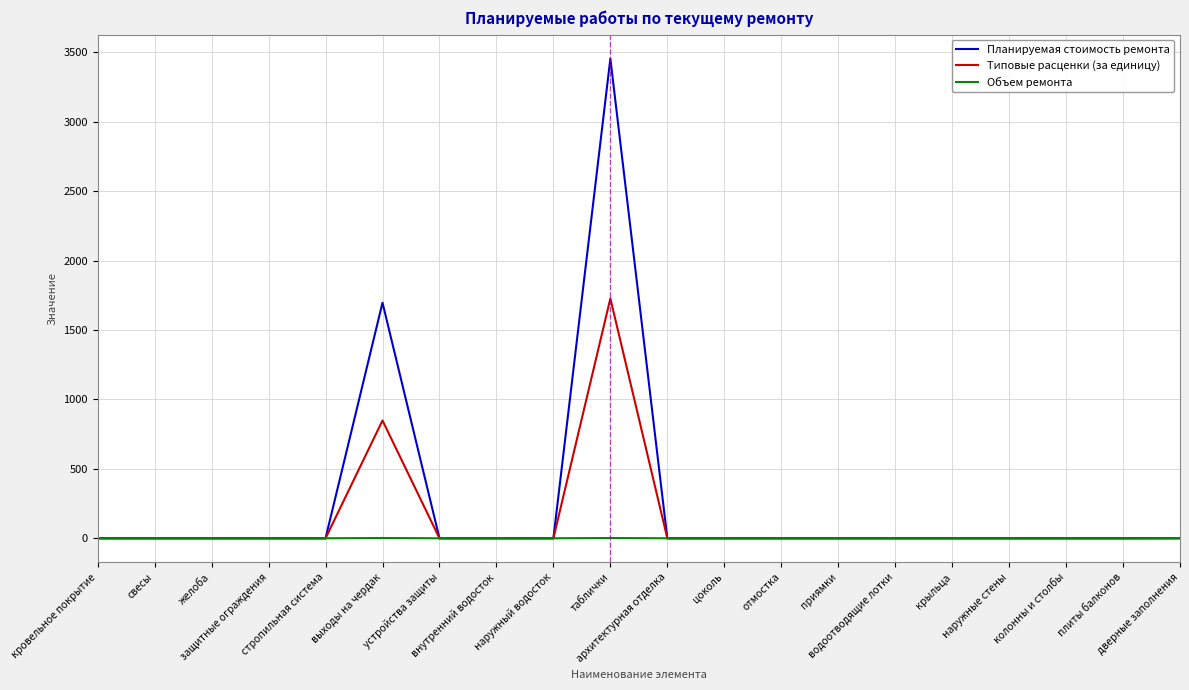

True or false: Типовые расценки (за единицу) has a value of 1151.5 at свесы.

False